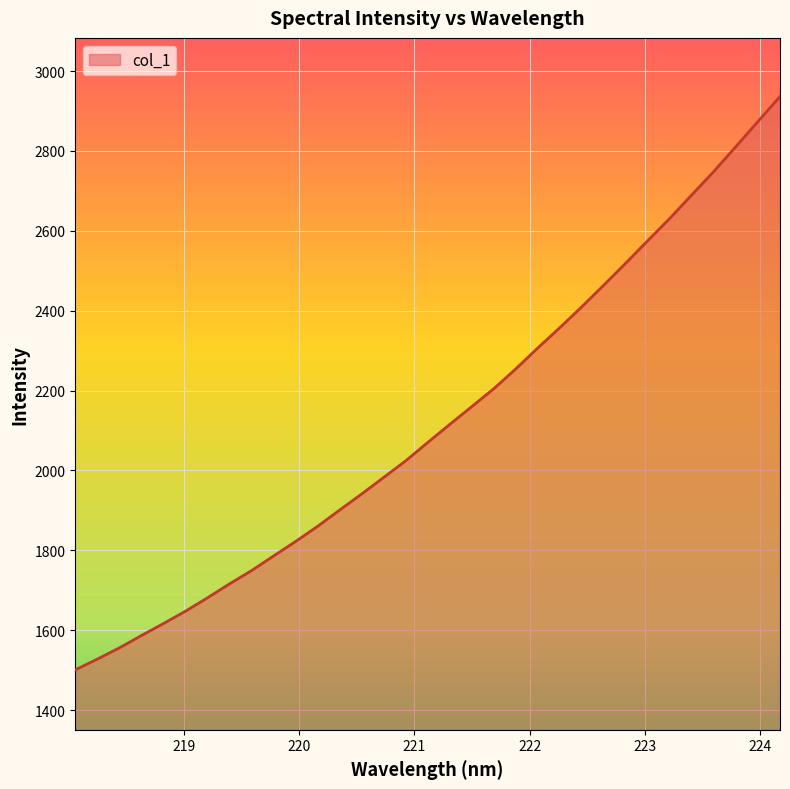

What is the maximum value shown in the chart?

2936.4